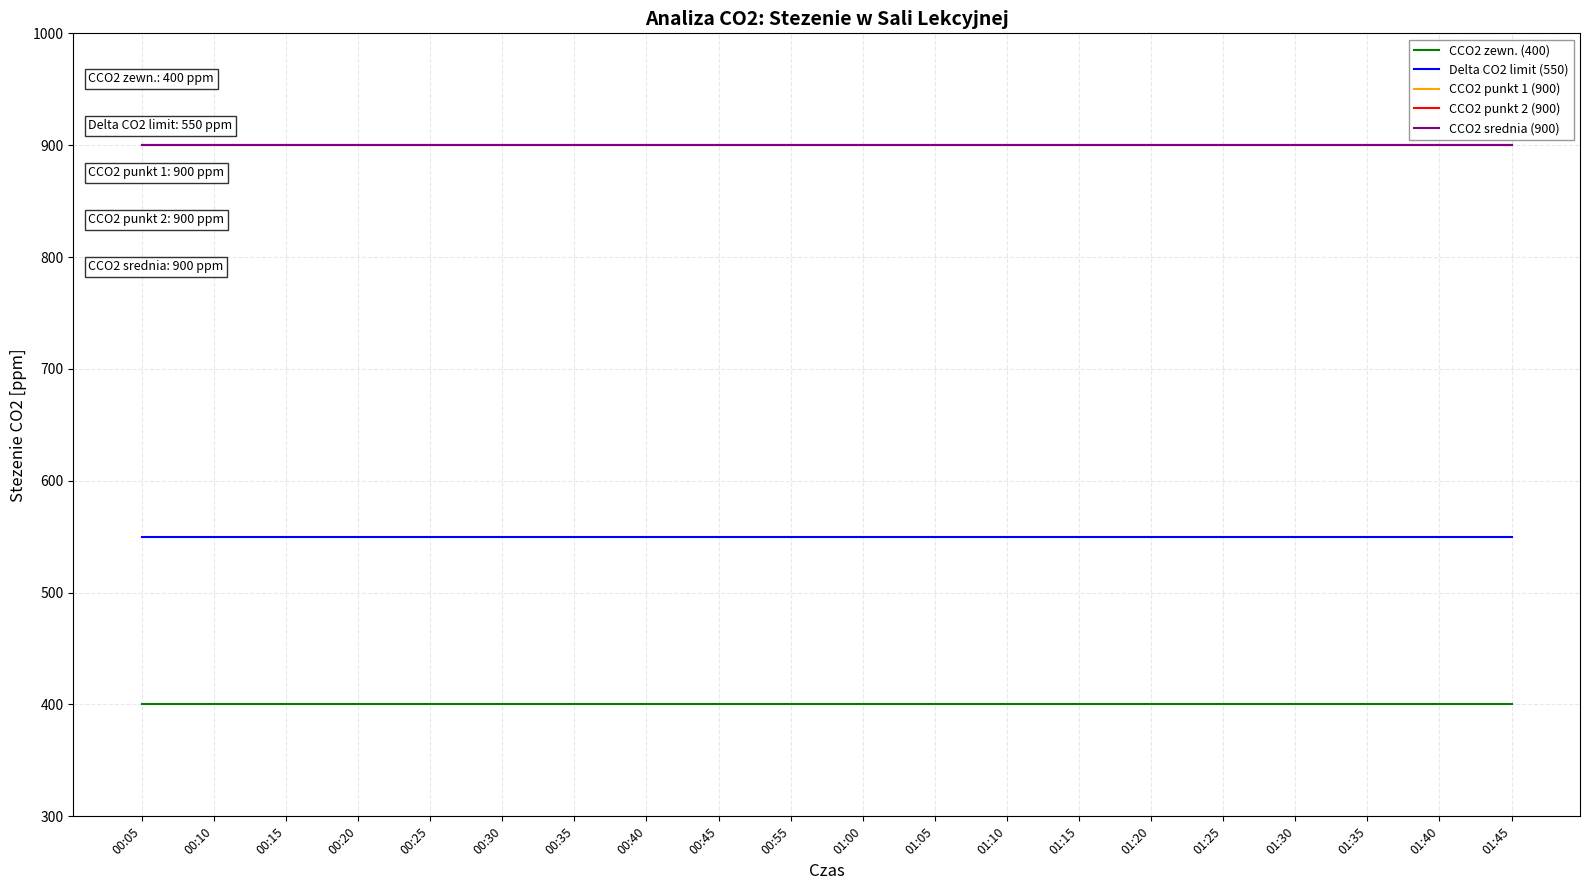

Is this an area chart (filled region under the line)?

No